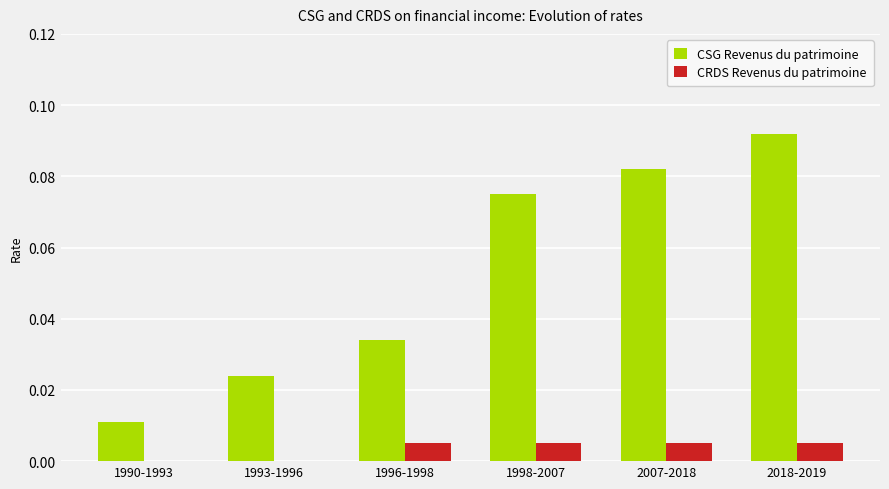

Which series changed the most between 1990-1993 and 2018-2019?

CSG Revenus du patrimoine